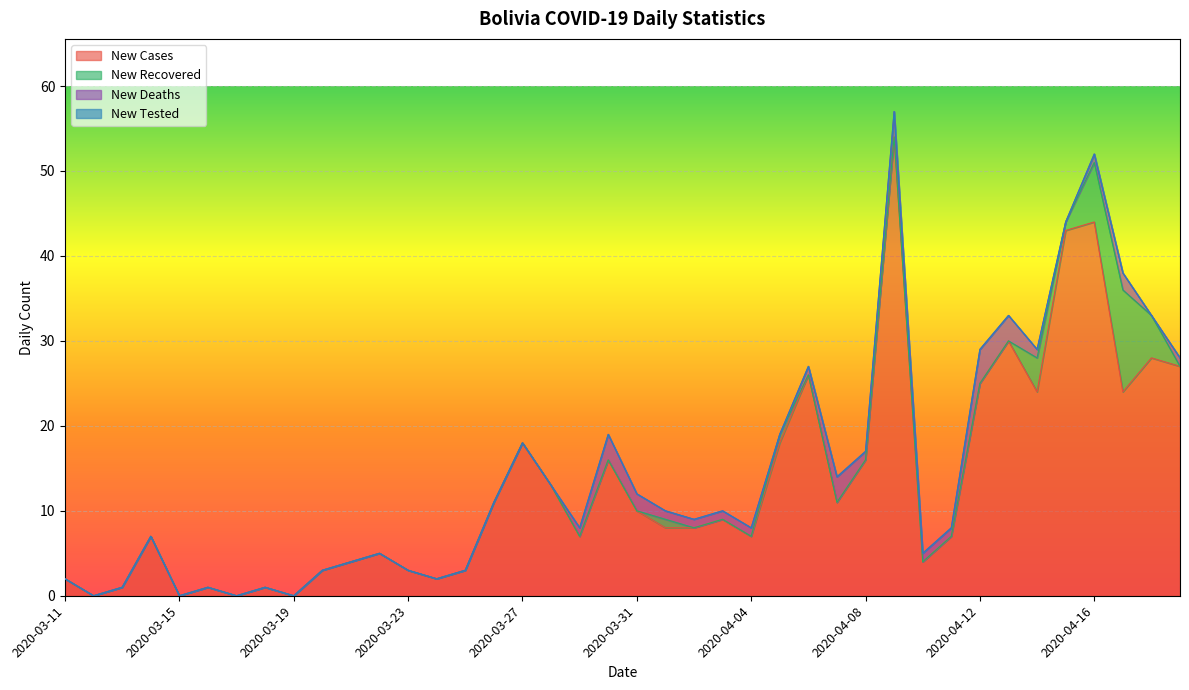

What are all the series names shown in the legend?

new_cases, new_recovered, new_deaths, new_tested